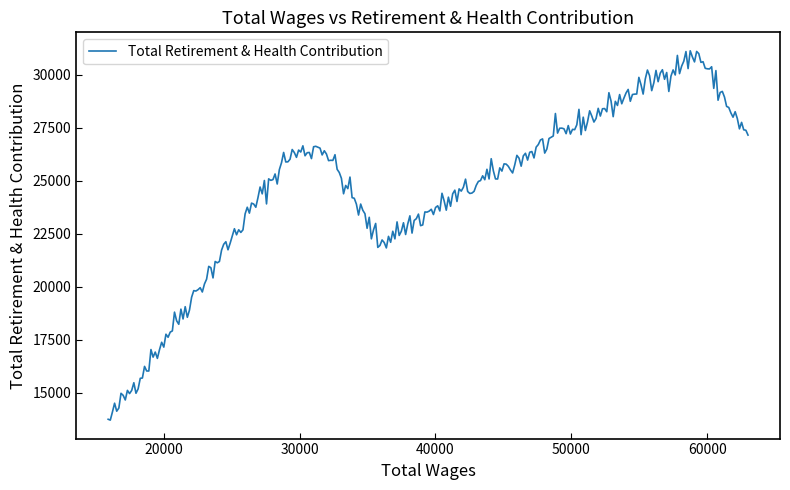

What is the greatest value displayed?

31140.9